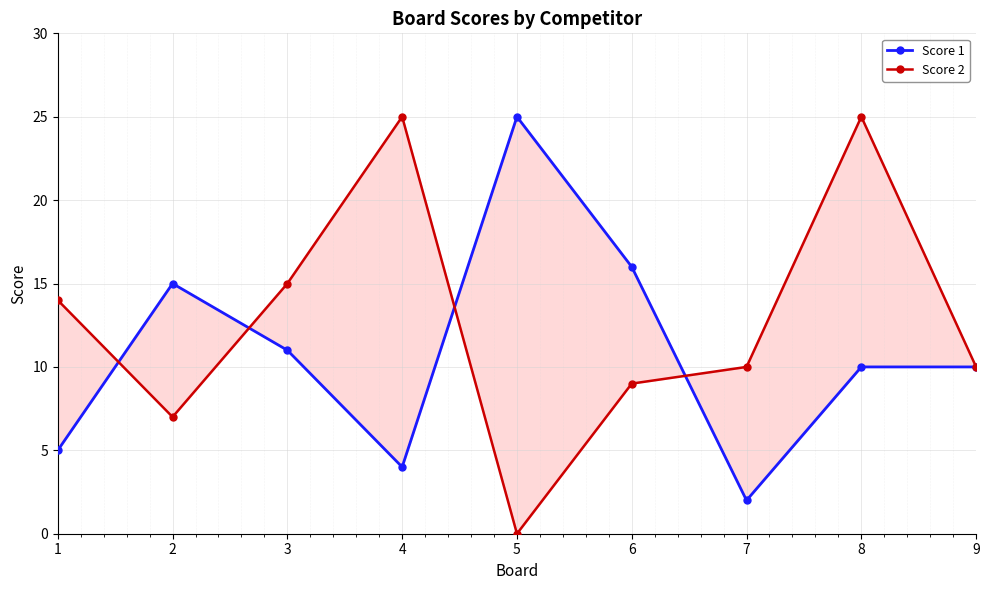

Which series changed the most between 5 and 6?

Score 1